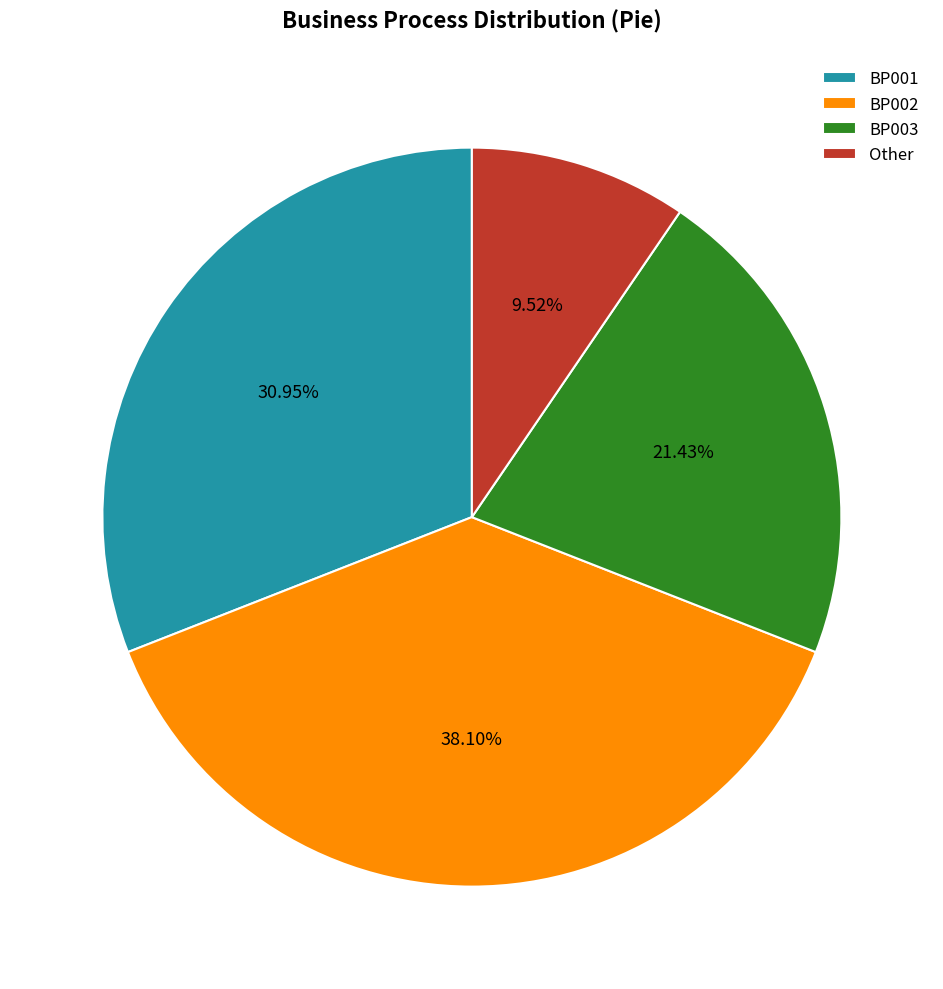

Which slice is the smallest?

Other